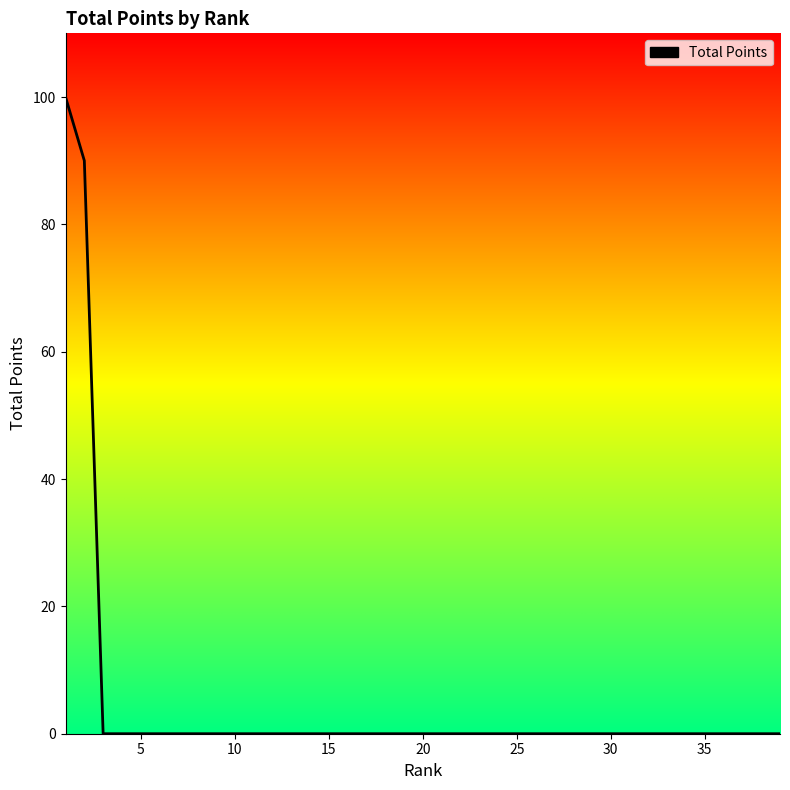

How many lines are shown in the chart?

1